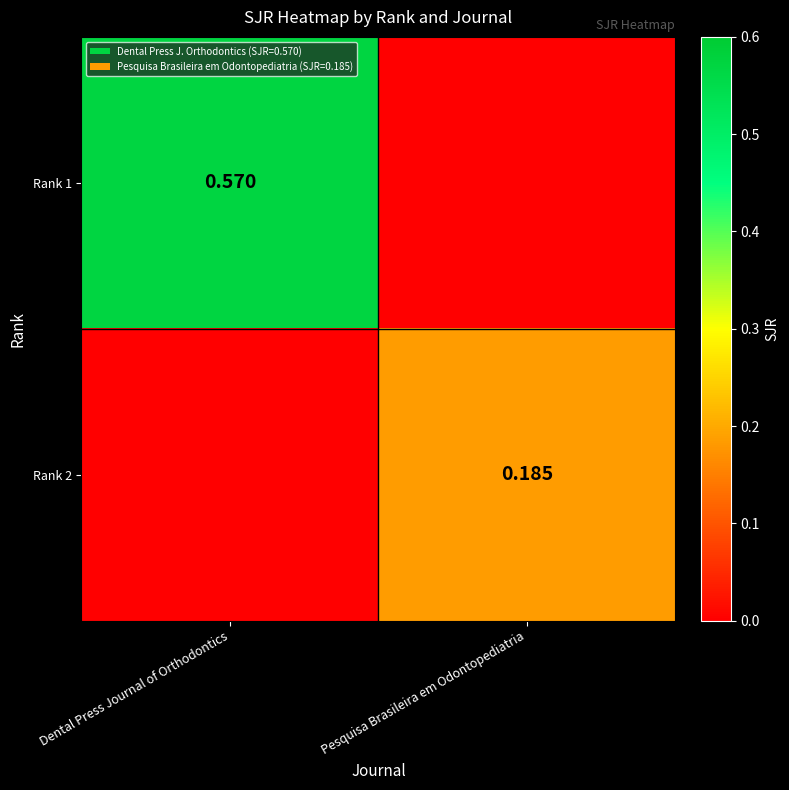

Which category has the lowest value in the Rank 2 series?

Dental Press Journal of Orthodontics